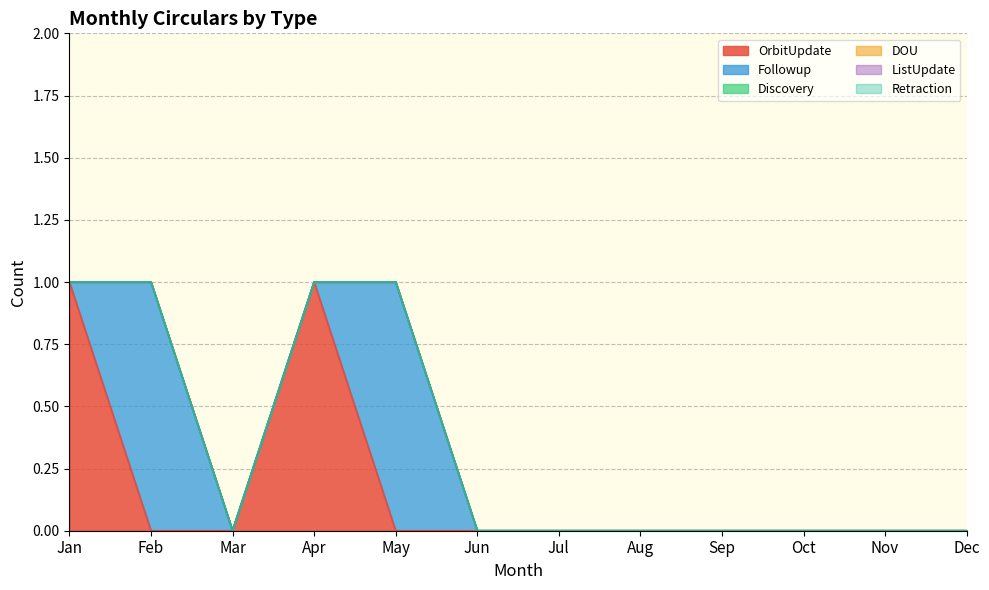

Reading right to left, extract all data points from this chart.

OrbitUpdate: 0	0	0	0	0	0	0	0	1	0	0	1
Followup: 0	0	0	0	0	0	0	1	0	0	1	0
Discovery: 0	0	0	0	0	0	0	0	0	0	0	0
DOU: 0	0	0	0	0	0	0	0	0	0	0	0
ListUpdate: 0	0	0	0	0	0	0	0	0	0	0	0
Retraction: 0	0	0	0	0	0	0	0	0	0	0	0